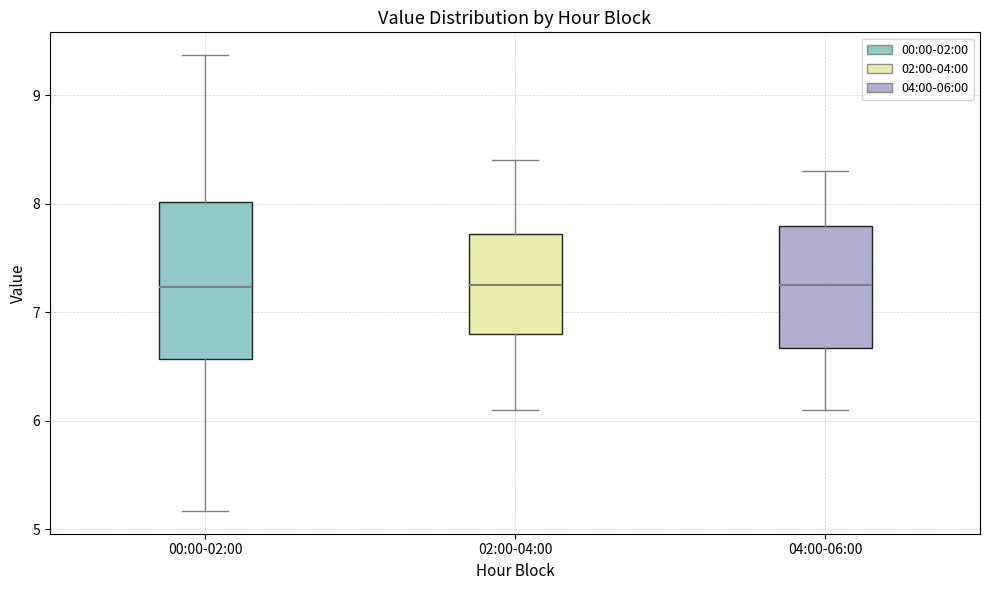

Reading left to right, read every box against the y-axis: the position of its median line, the range the box covers, and the ends of its whiskers. The values are not printed on the chart, so give them approximately, as read against the axis.

00:00-02:00: median 7.2, box 6.6 to 8.0, whiskers 5.2 to 9.4
02:00-04:00: median 7.3, box 6.8 to 7.7, whiskers 6.1 to 8.4
04:00-06:00: median 7.3, box 6.7 to 7.8, whiskers 6.1 to 8.3